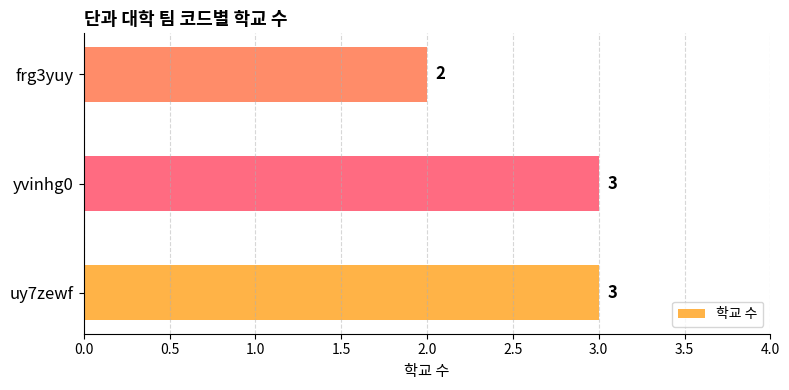

What is the greatest value displayed?

3